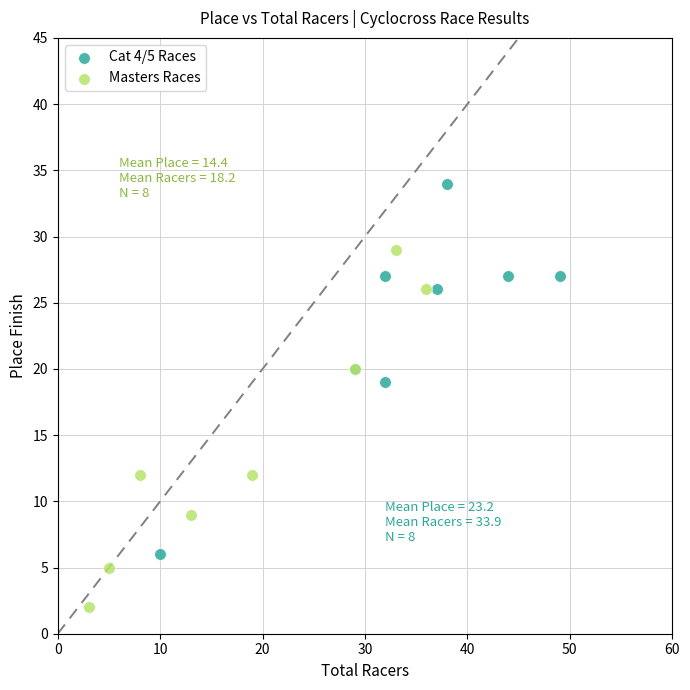

Which series contains the highest Y value?

Cat 4/5 Races